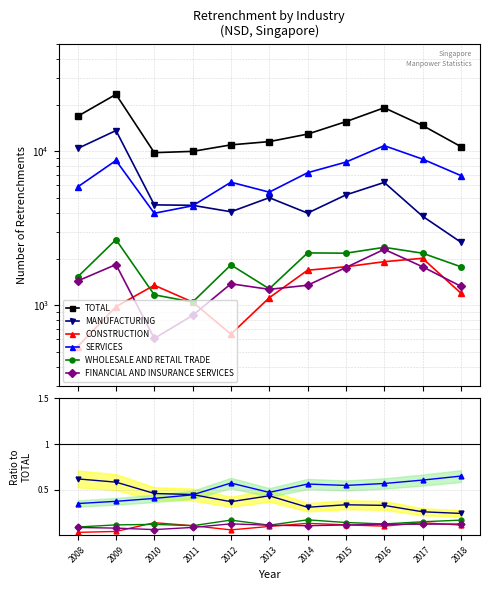

True or false: TOTAL has more than 0 points higher than both neighbors.

True